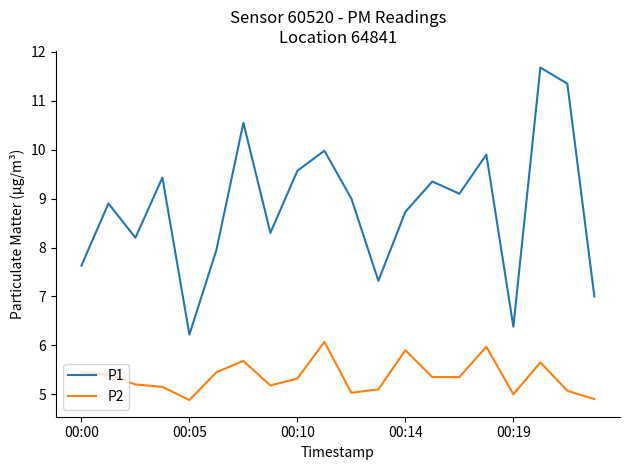

Which series has the widest spread of values?

P1